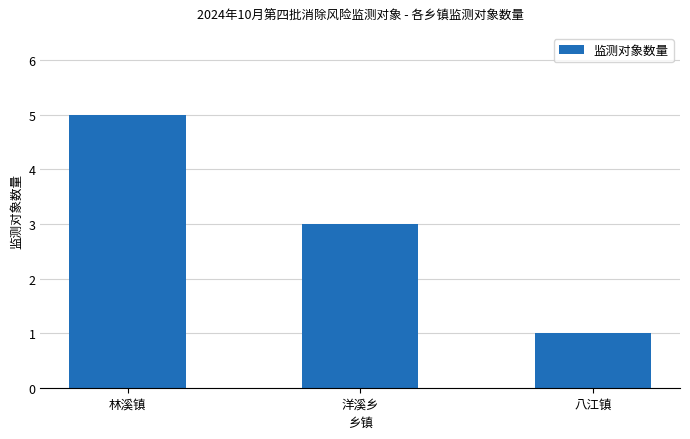

What is the average value?

3